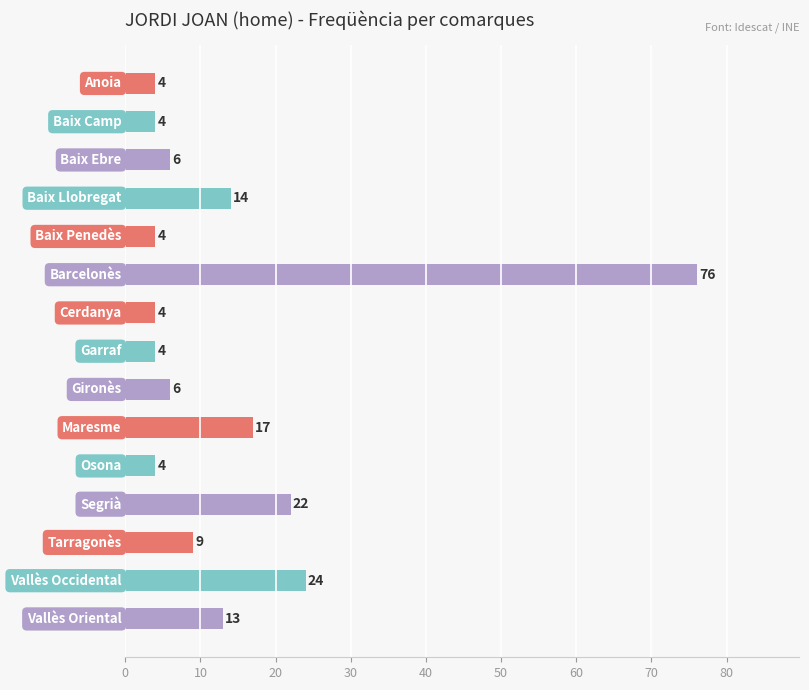

Reading top to bottom, extract all data points from this chart.

4	4	6	14	4	76	4	4	6	17	4	22	9	24	13